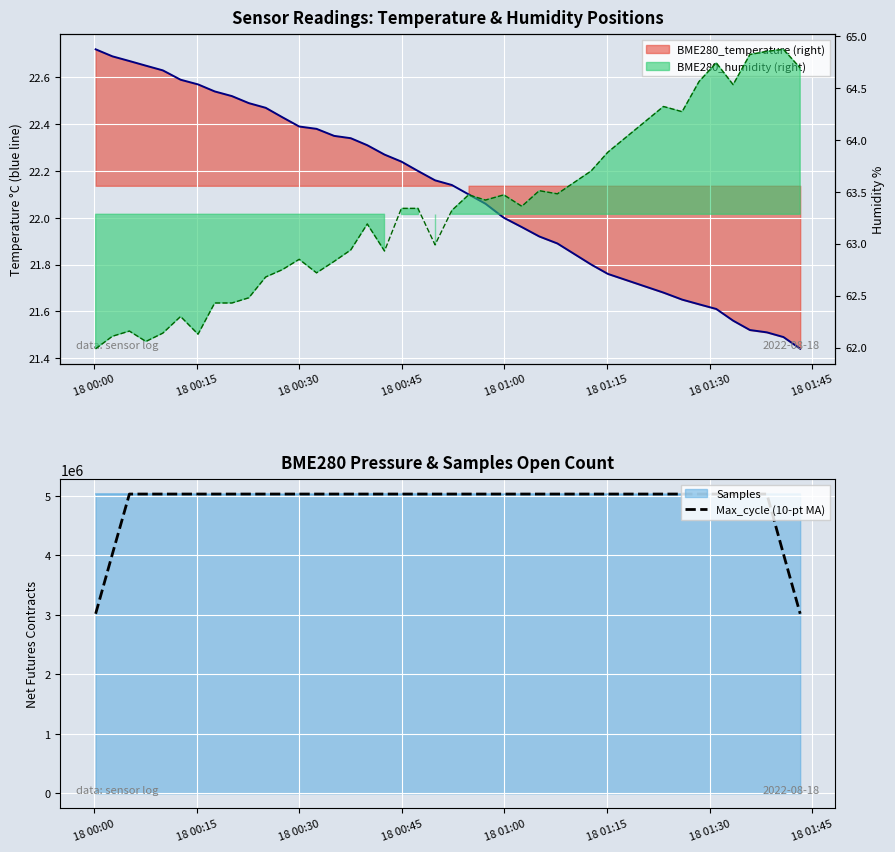

How many points are lower than both their immediate neighbors (excluding endpoints)?

9